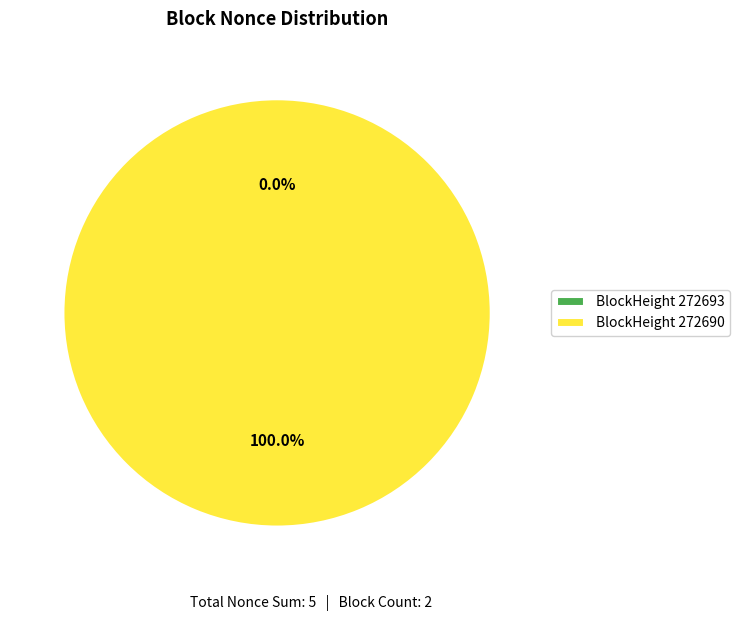

Rank the categories by value from highest to lowest.

272690, 272693